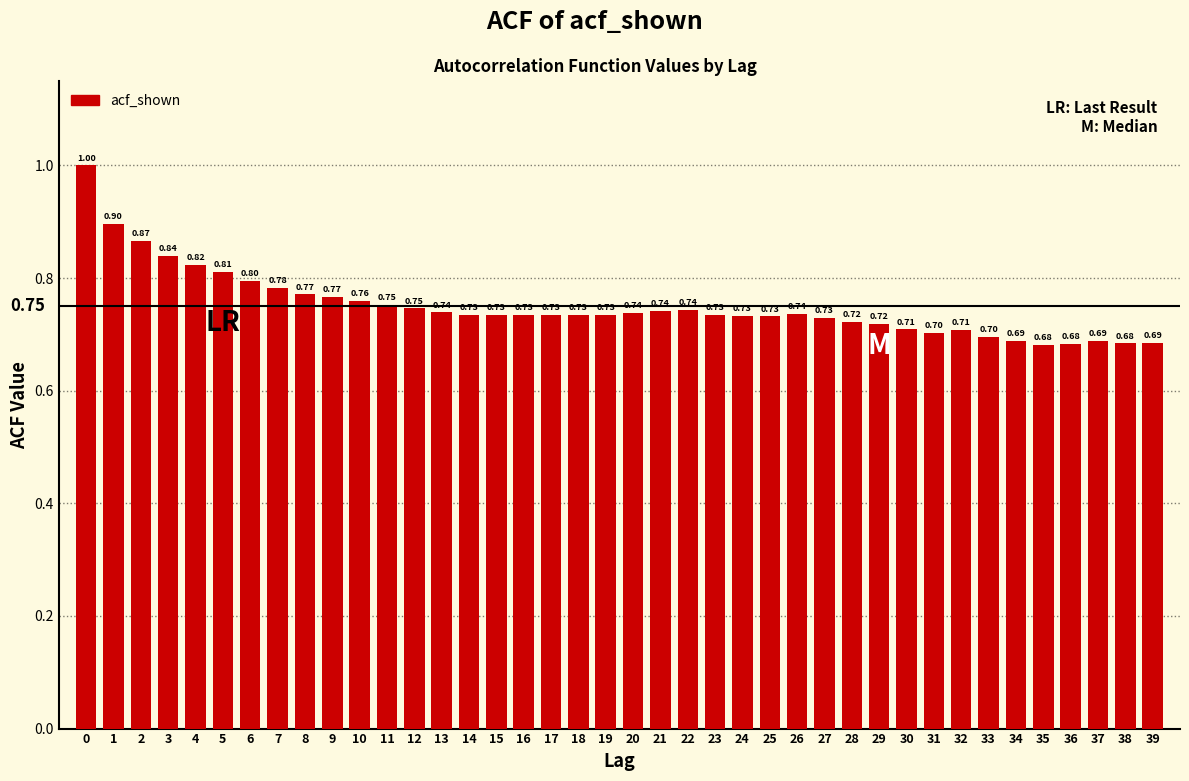

What is the sum of the values at 10 and 9?

1.5